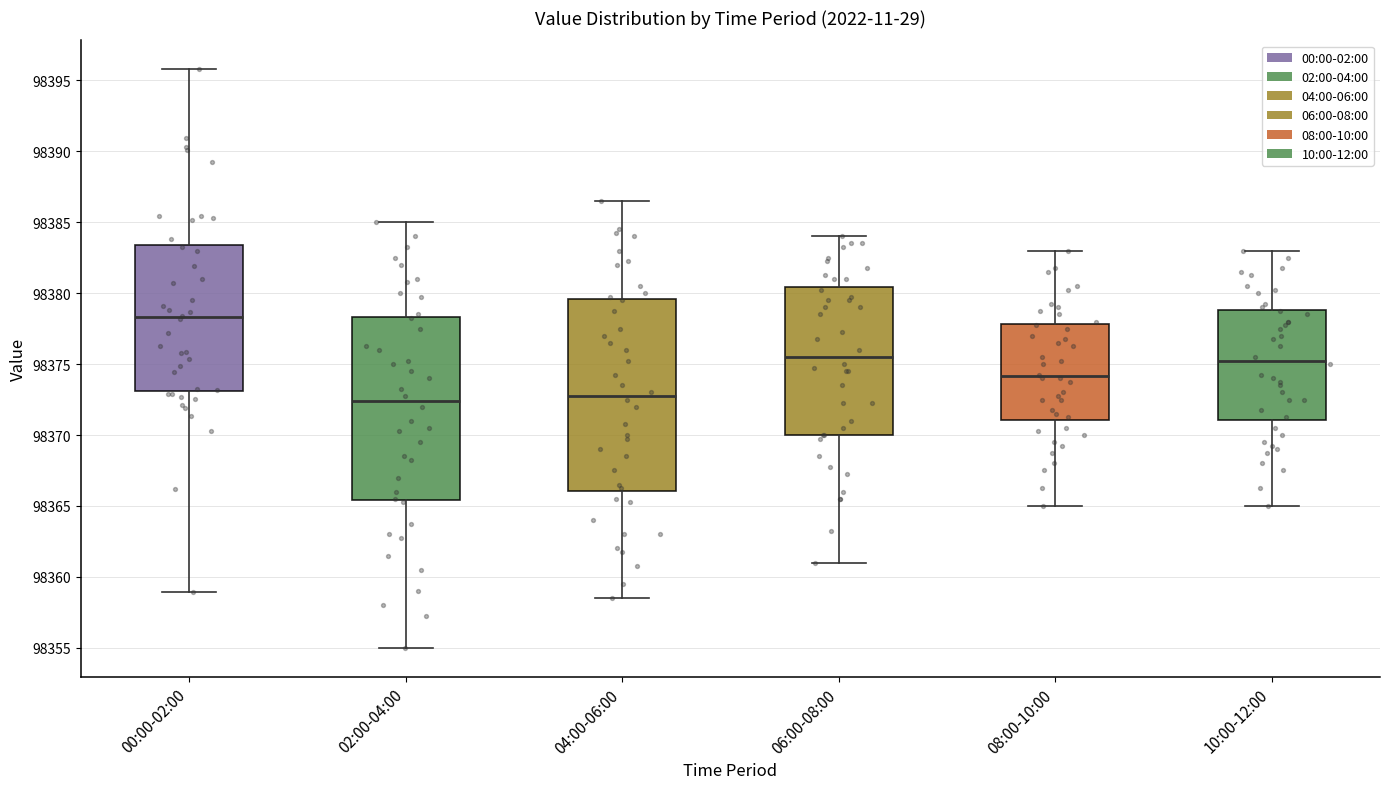

Where does the upper whisker of the box for 06:00-08:00 end on the y-axis? The values are not printed on the chart, so give them approximately, as read against the axis.

98384.0